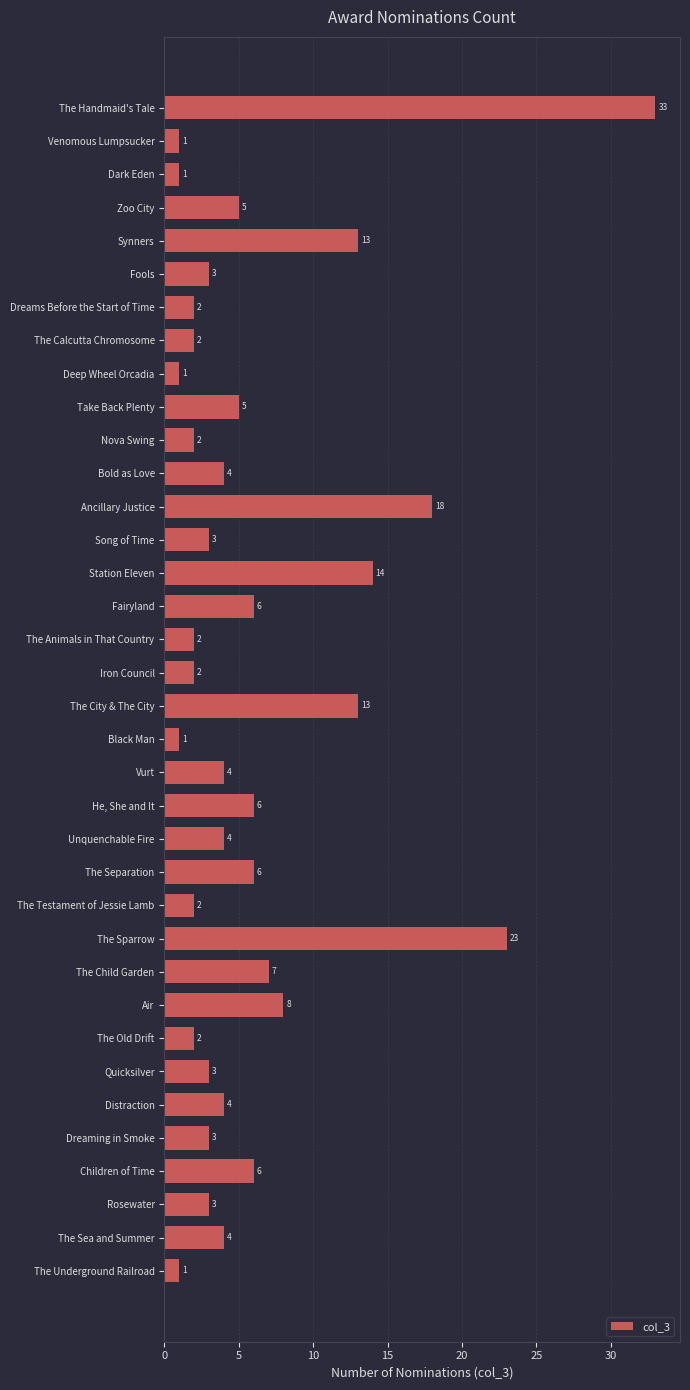

Reading top to bottom, what are all the values shown in this chart?

33	1	1	5	13	3	2	2	1	5	2	4	18	3	14	6	2	2	13	1	4	6	4	6	2	23	7	8	2	3	4	3	6	3	4	1